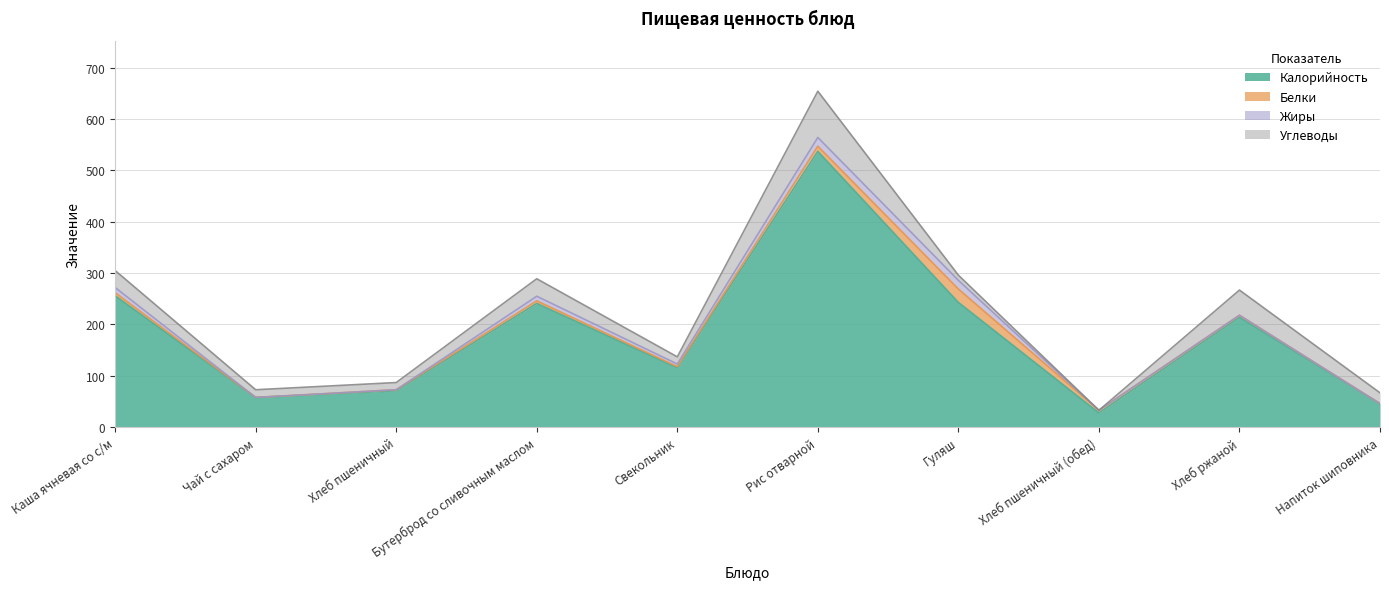

How many values in Углеводы are above zero?

9